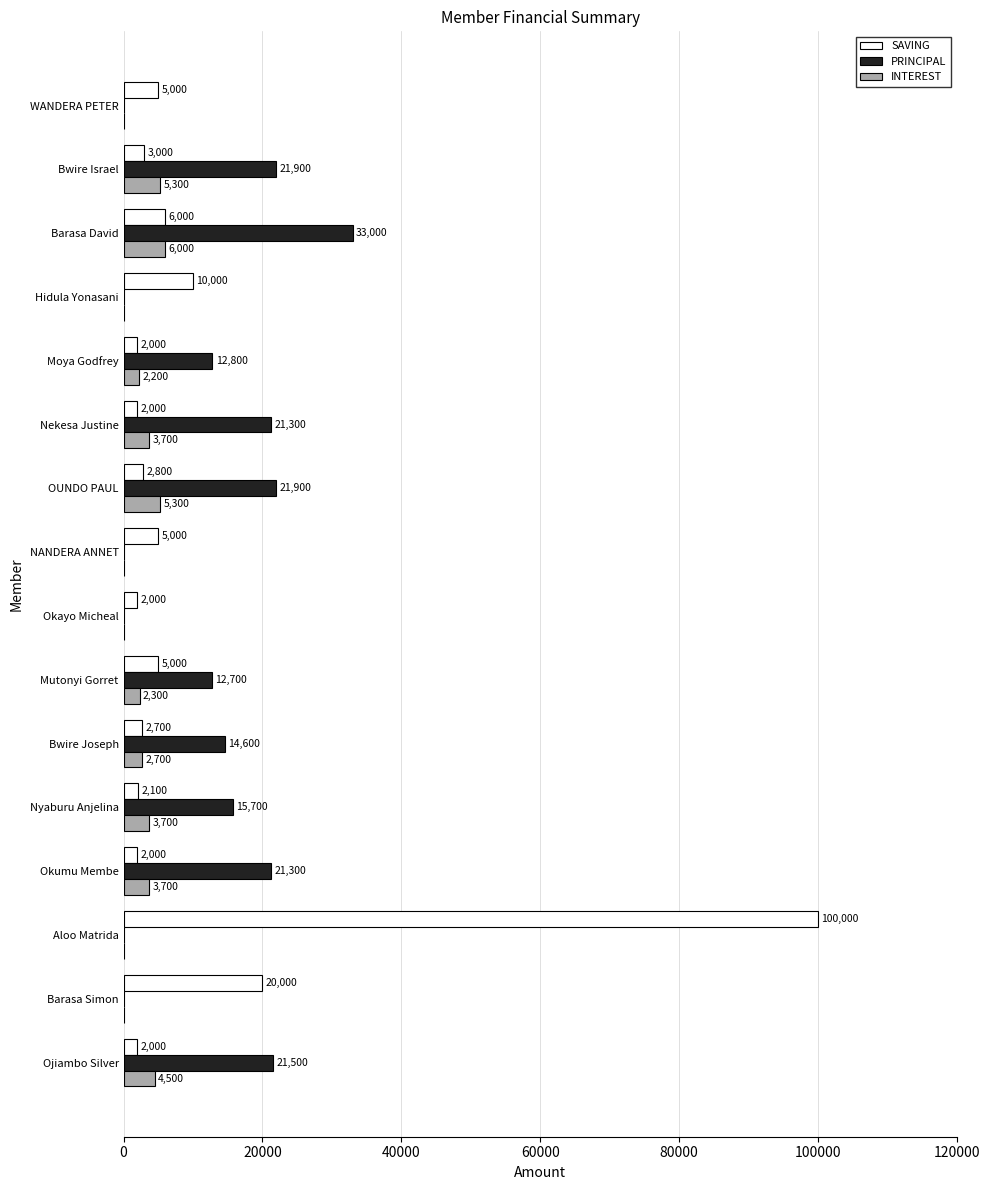

At which category is the sum across all series the highest?

Aloo Matrida